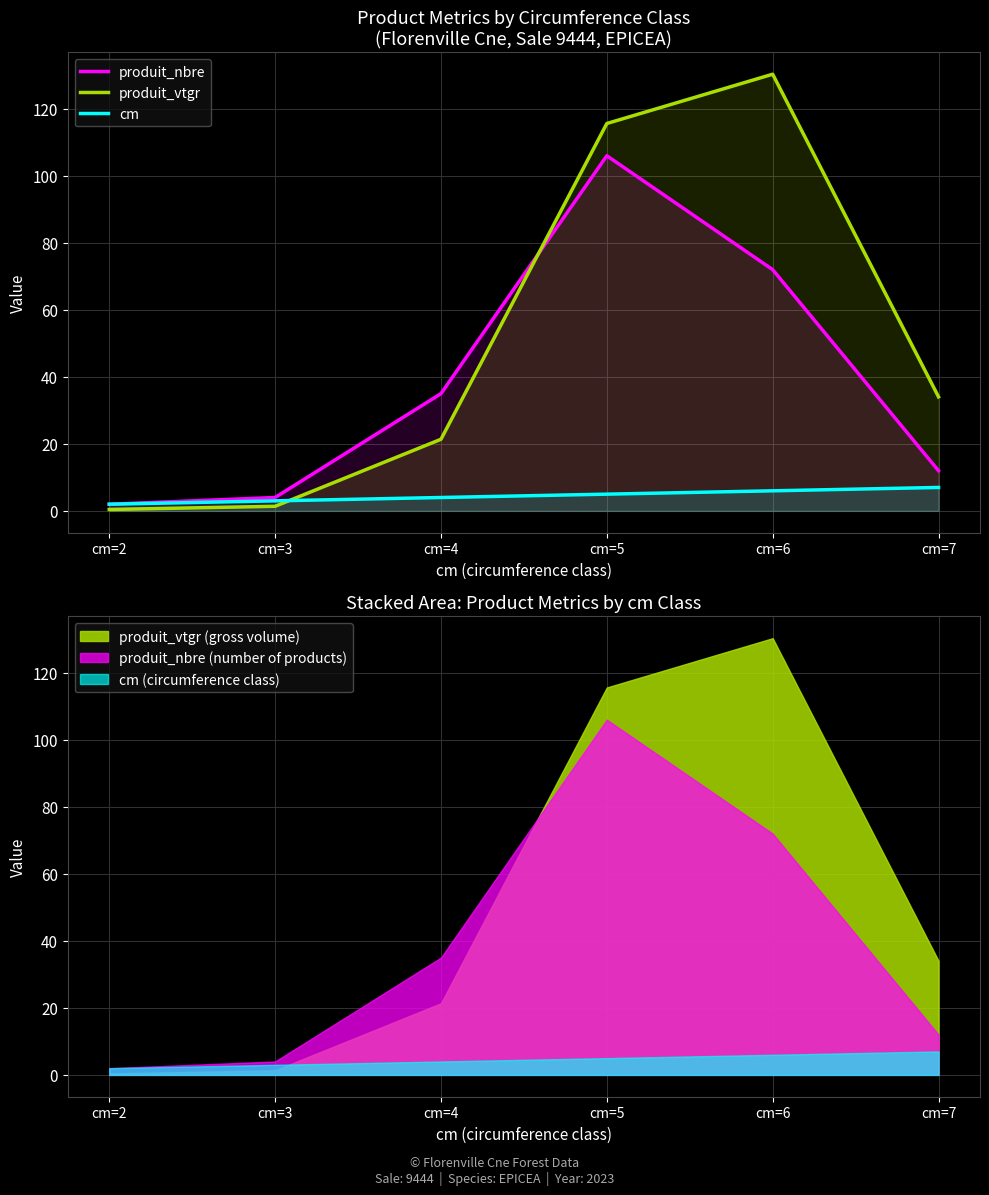

Reading left to right, extract all data points from this chart.

produit_nbre: cm=2=2.0	cm=3=4.0	cm=4=35.0	cm=5=106.0	cm=6=72.0	cm=7=12.0
produit_vtgr: cm=2=0.4	cm=3=1.4	cm=4=21.4	cm=5=115.6	cm=6=130.3	cm=7=34.0
cm: cm=2=2.0	cm=3=3.0	cm=4=4.0	cm=5=5.0	cm=6=6.0	cm=7=7.0